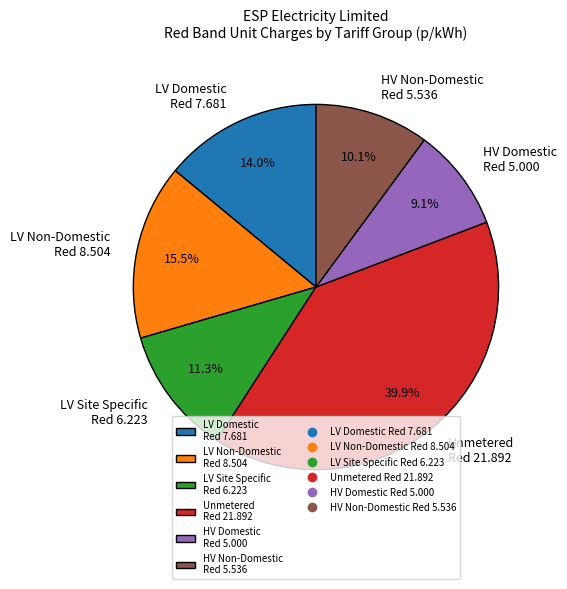

Is the sum of LV Domestic Red 7.681 and Unmetered Red 21.892 greater than half?

Yes